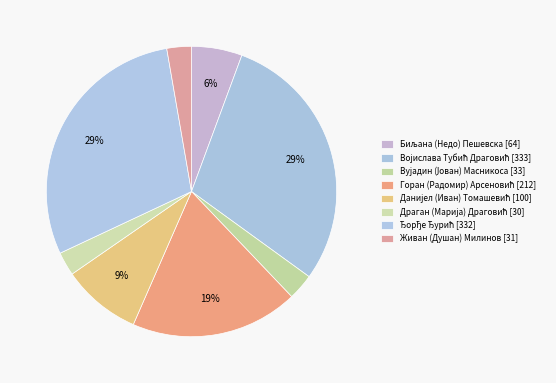

Count the number of slices in the pie.

8